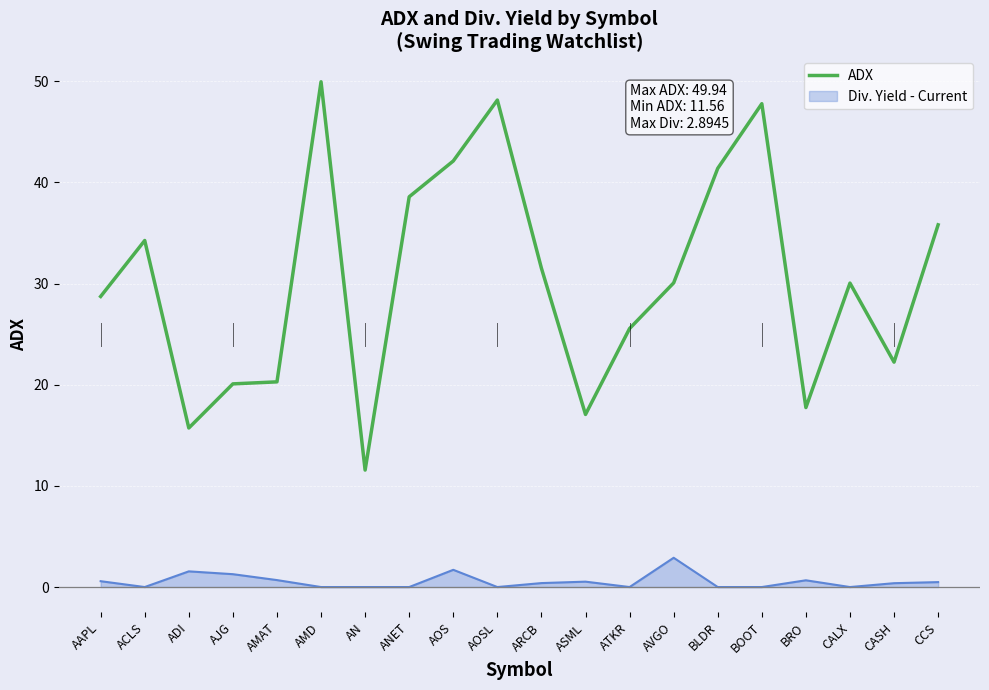

Which series changed the most between AVGO and BRO?

ADX